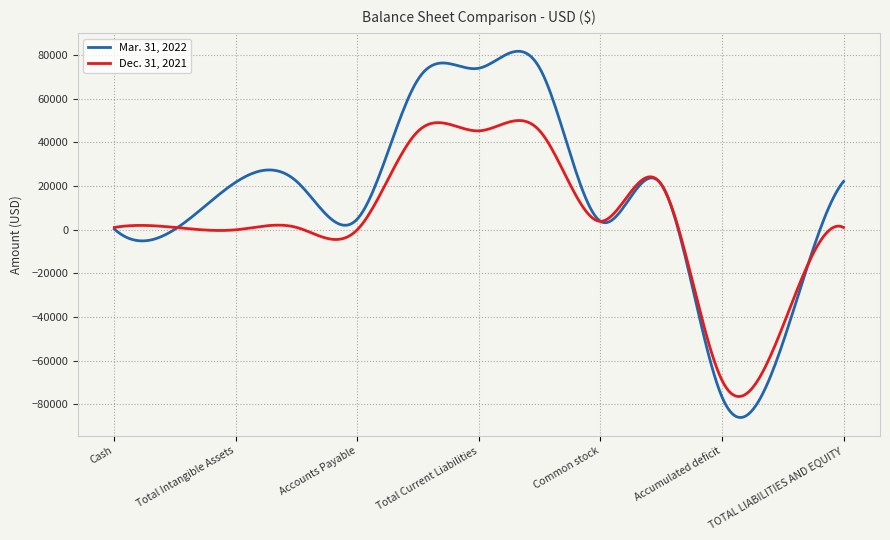

Rank the series by their average value, from highest to lowest.

Mar. 31, 2022, Dec. 31, 2021